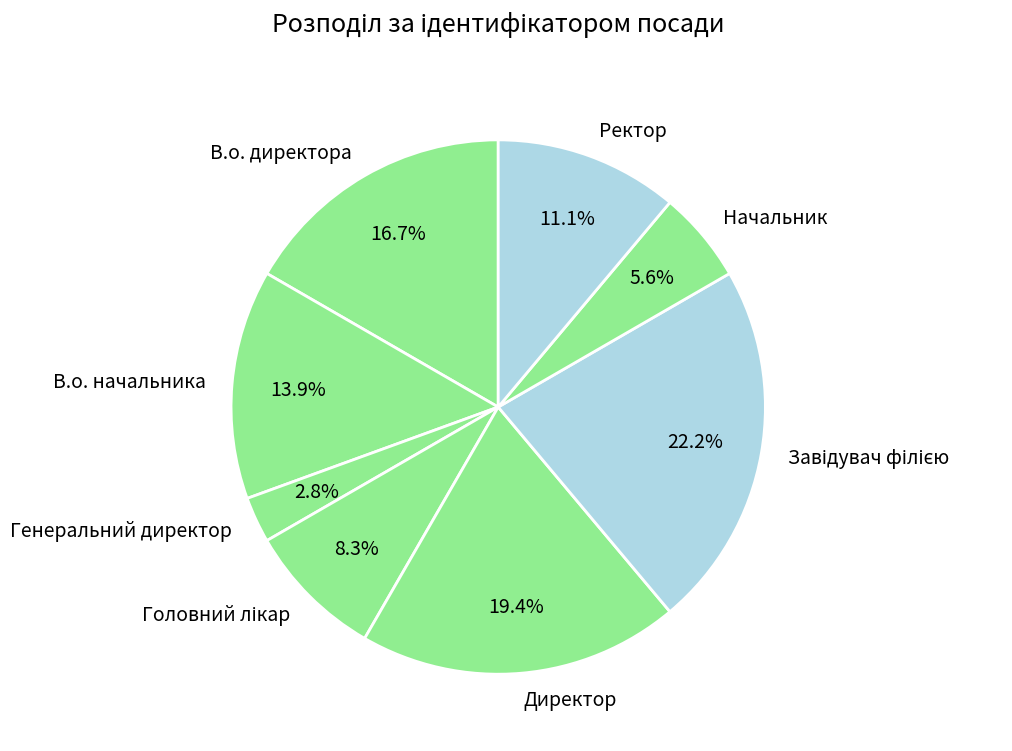

True or false: Директор accounts for 7% of the total.

False